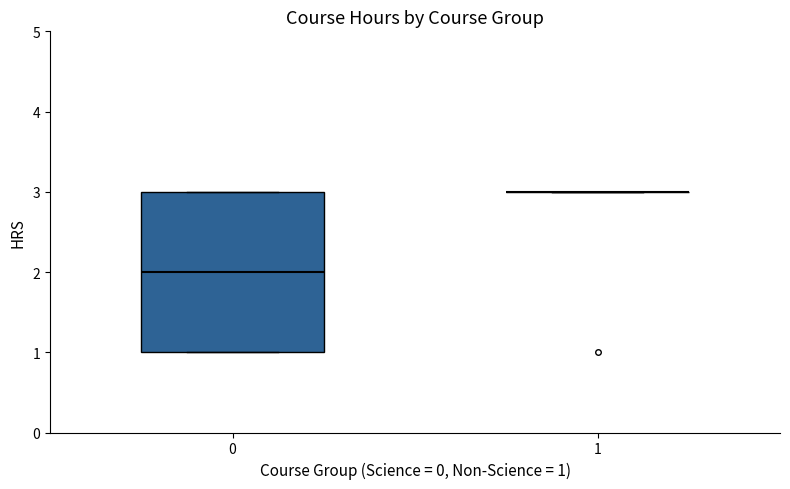

Reading left to right, transcribe this box plot: for each box, give where its median line is, the range the box spans, and where its two whiskers end, as read against the y-axis. The values are not printed on the chart, so give them approximately, as read against the axis.

0: median 2, box 1 to 3, whiskers 1 to 3
1: box collapsed to a line at 3, whiskers 3 to 3